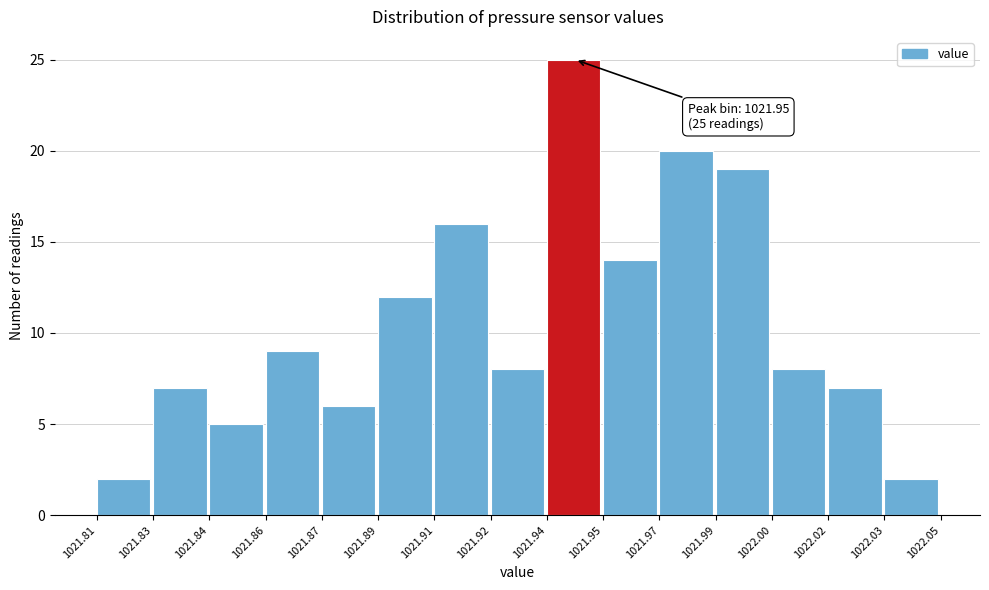

Reading left to right, list all the values displayed in this chart.

2	7	5	9	6	12	16	8	25	14	20	19	8	7	2